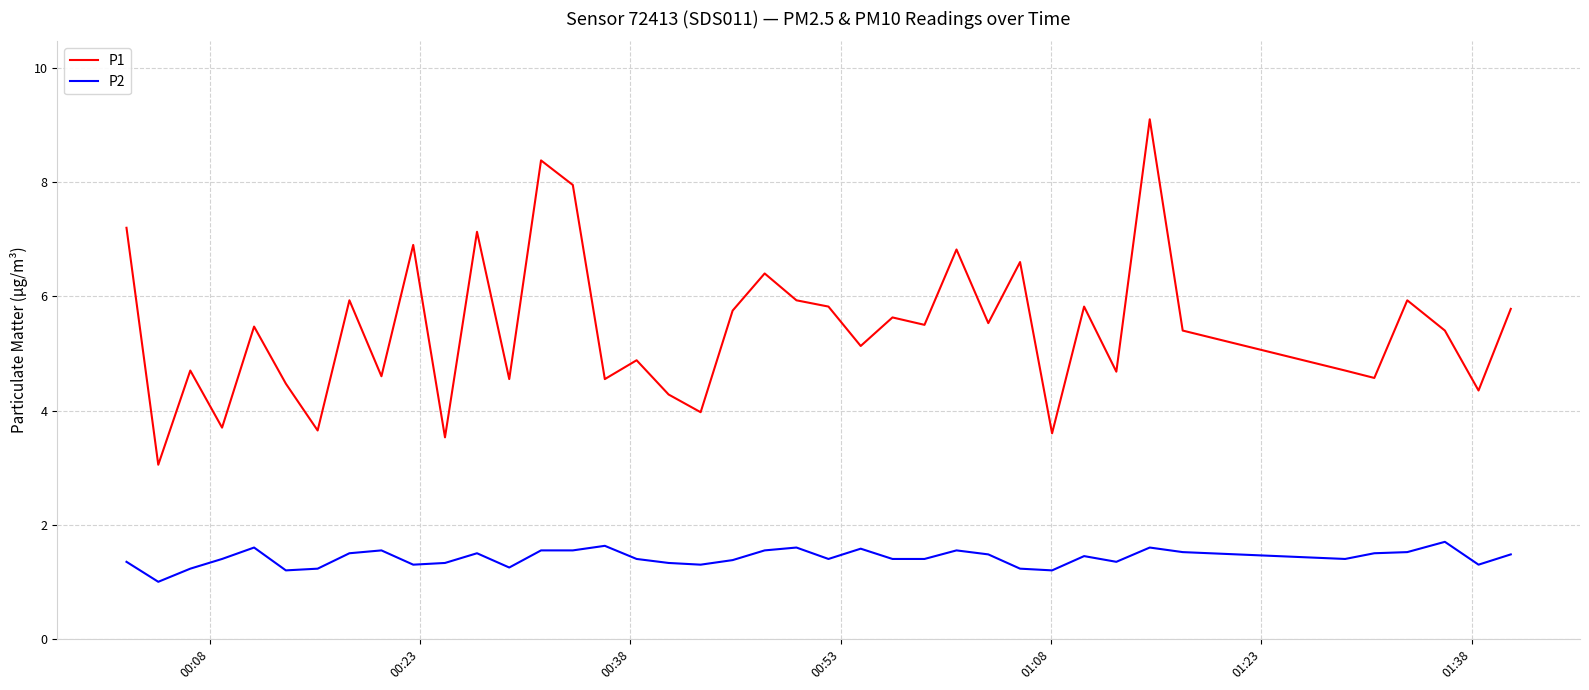

True or false: P1 has more than 0 interior local peaks.

True